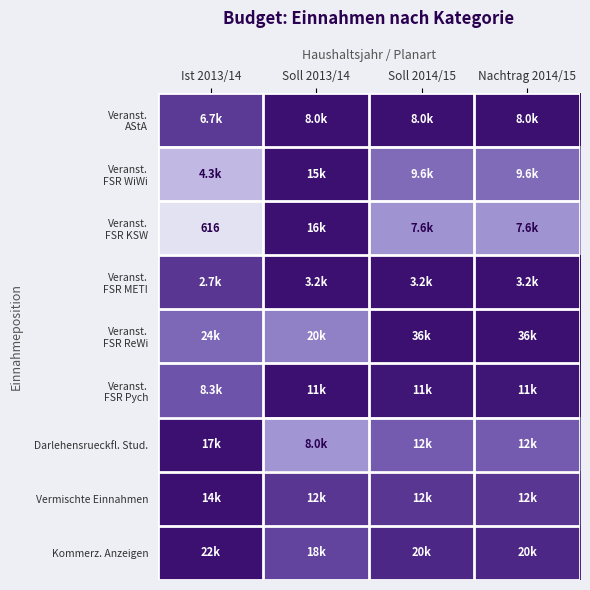

At how many categories does at least one series exceed 0?

4